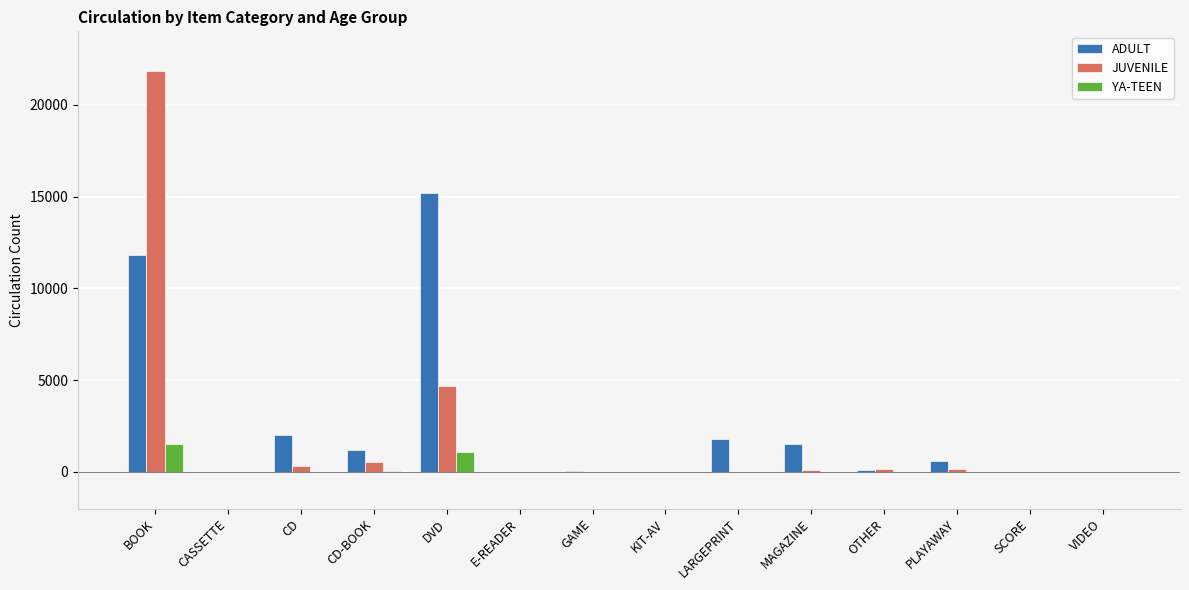

What is the sum of all ADULT values?

34342